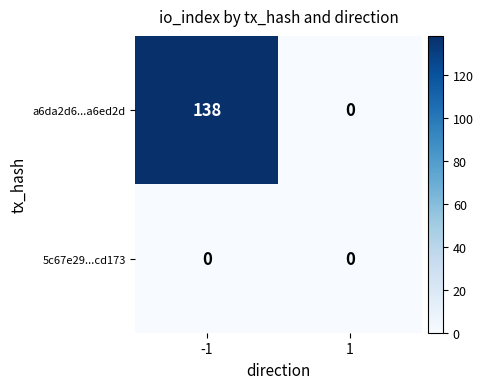

Reading left to right, transcribe all the data shown in this chart.

a6da2d6...a6ed2d: -1=138	1=0
5c67e29...cd173: -1=0	1=0